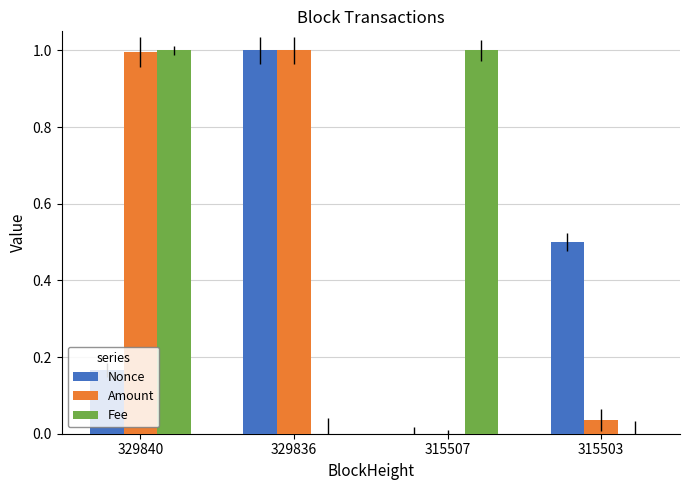

Which has a higher value, 329840 or 315503?

315503